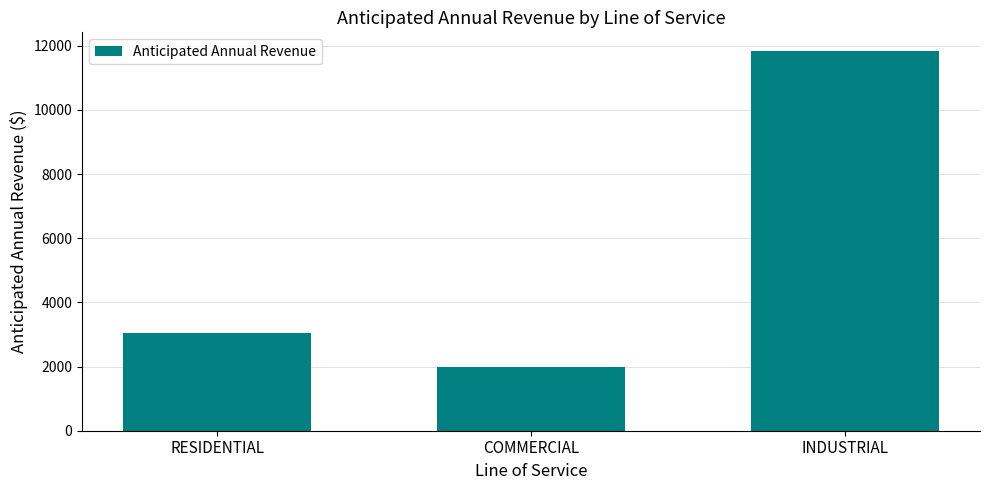

What is the change in value from RESIDENTIAL to INDUSTRIAL?

+8788.9